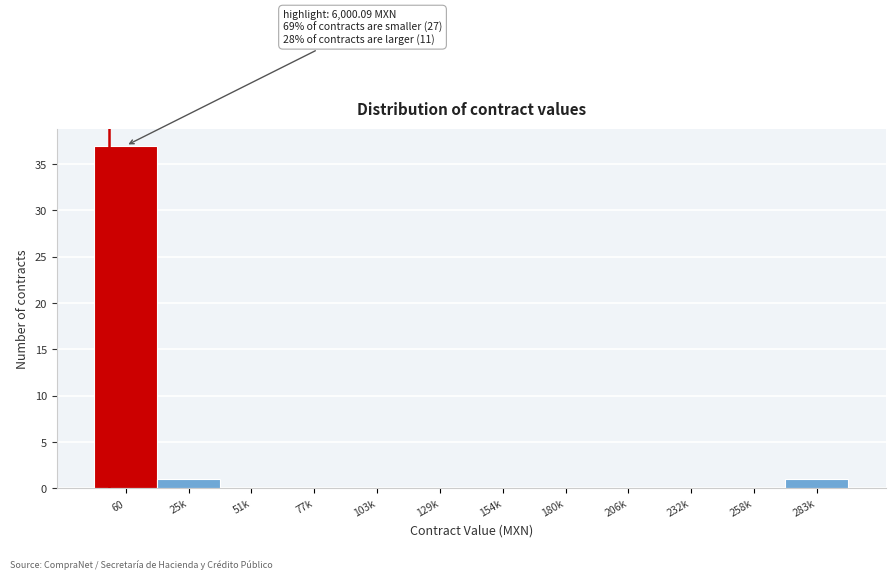

Reading left to right, extract all data points from this chart.

60=37	25k=1	51k=0	77k=0	103k=0	129k=0	154k=0	180k=0	206k=0	232k=0	258k=0	283k=1